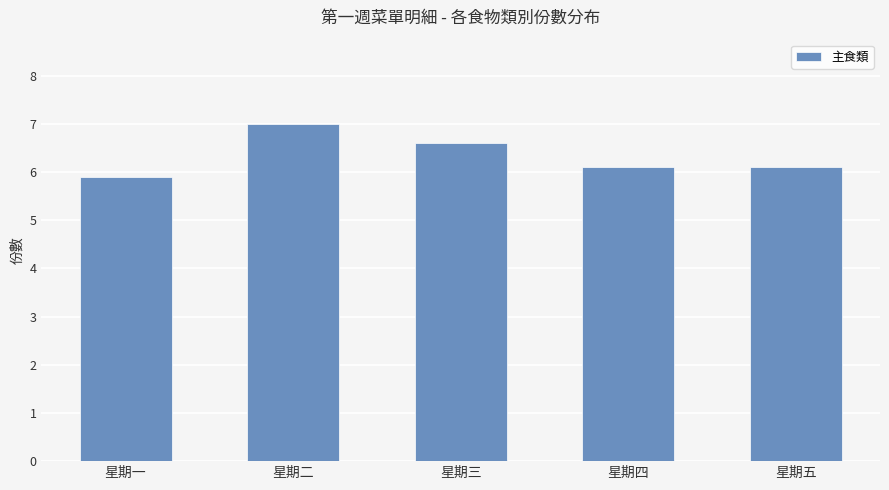

What is the value of the 5th bar from the left?

6.1